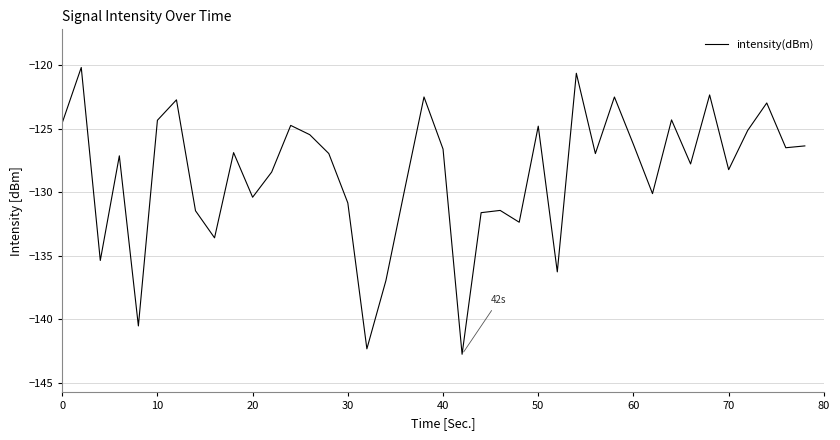

What is the maximum value shown in the chart?

-120.2